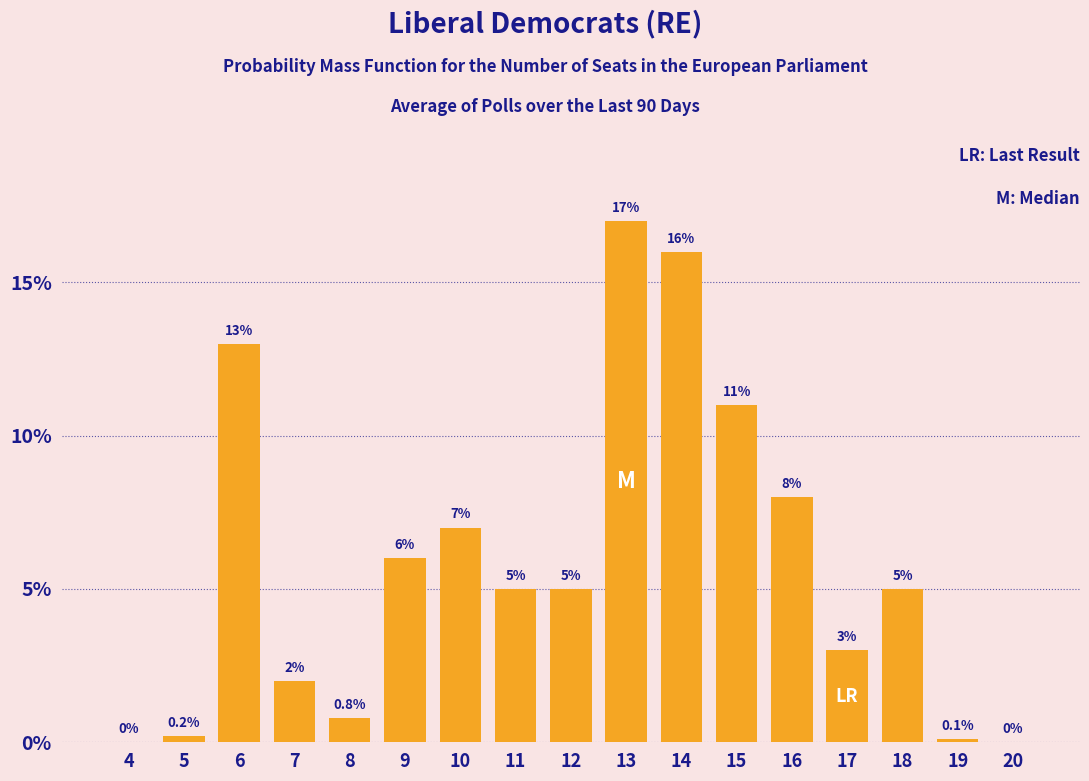

Reading left to right, what are all the values shown in this chart?

4=0.0	5=0.2	6=13.0	7=2.0	8=0.8	9=6.0	10=7.0	11=5.0	12=5.0	13=17.0	14=16.0	15=11.0	16=8.0	17=3.0	18=5.0	19=0.1	20=0.0